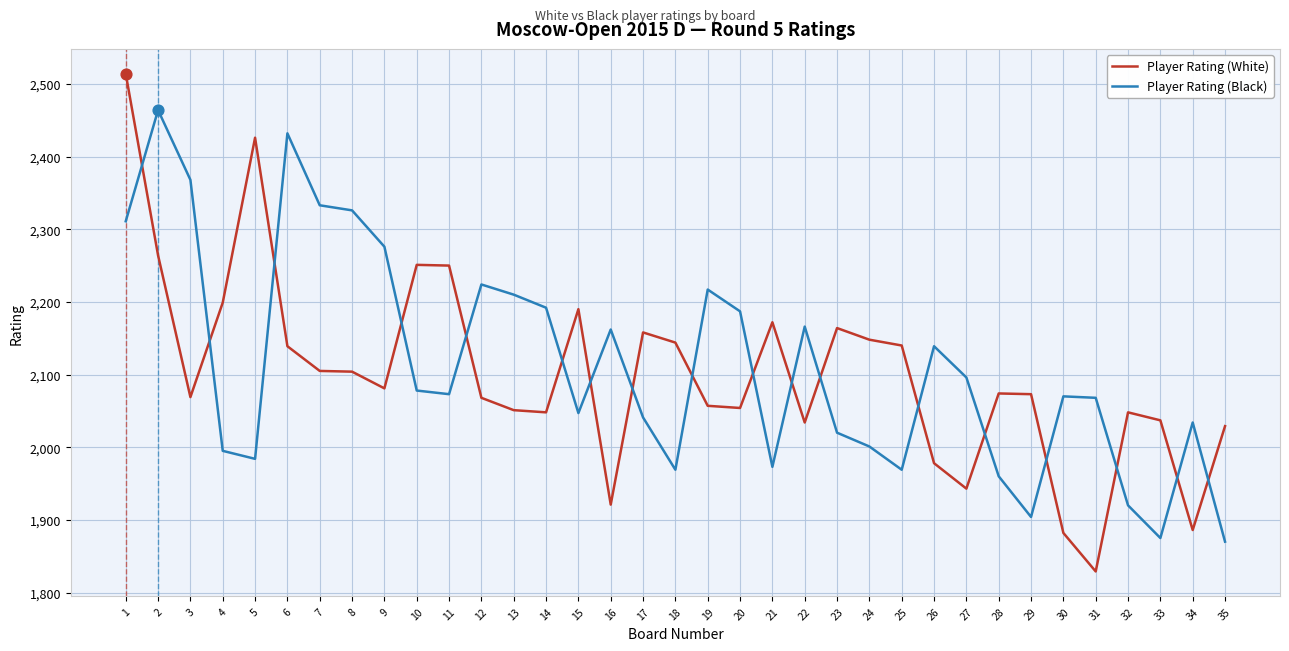

What is the total value across all series at 21?

4145